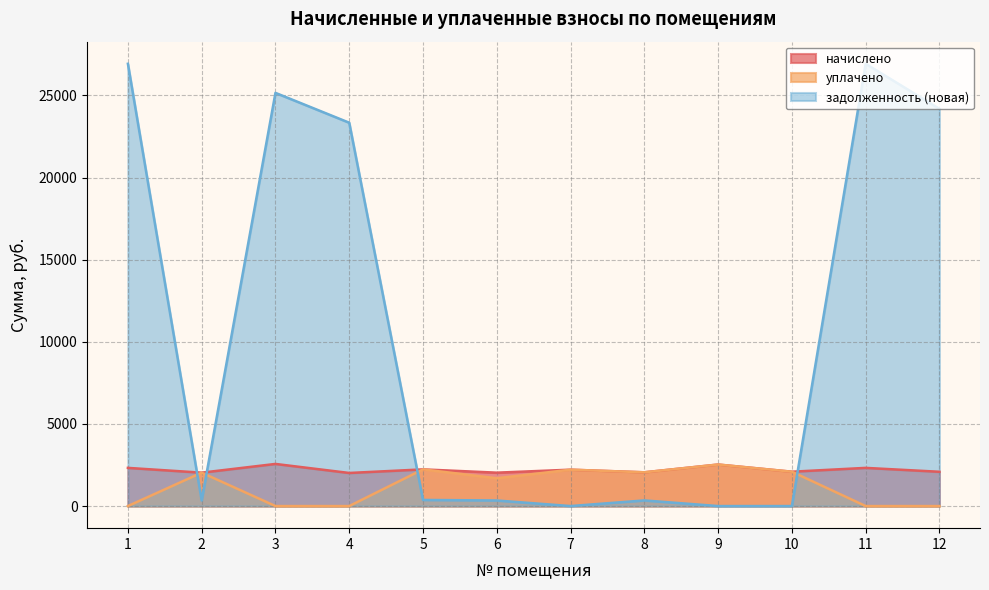

What is the value of the начислено point at the 6th from the left?

2032.3